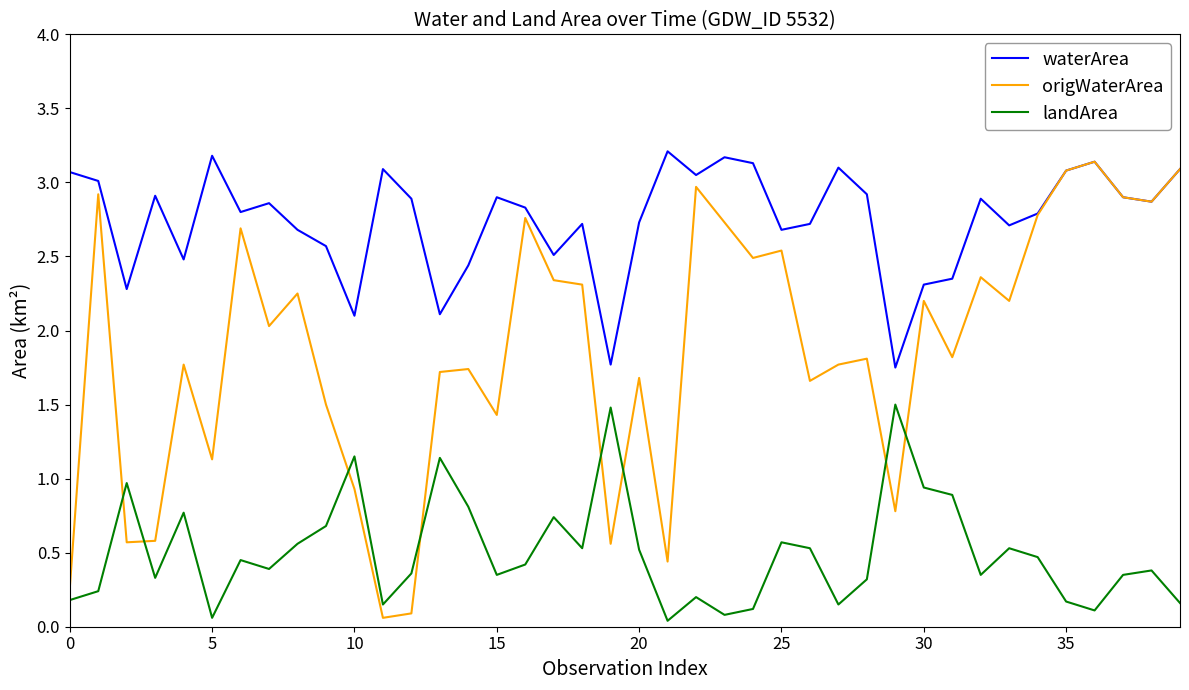

How many lines are shown in the chart?

3